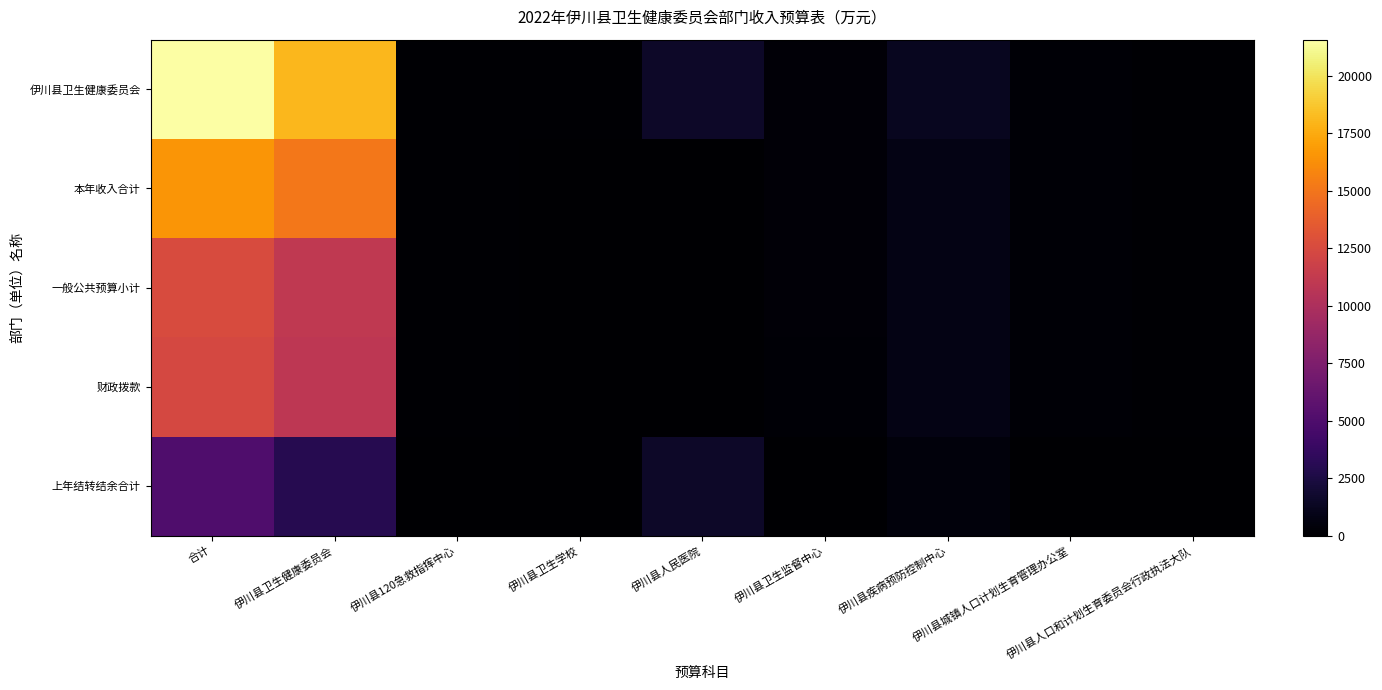

Reading right to left, transcribe all the data shown in this chart.

伊川县卫生健康委员会: 伊川县人口和计划生育委员会行政执法大队=95.2	伊川县城镇人口计划生育管理办公室=200.0	伊川县疾病预防控制中心=1221.7	伊川县卫生监督中心=278.1	伊川县人民医院=1546.0	伊川县卫生学校=85.5	伊川县120急救指挥中心=95.9	伊川县卫生健康委员会=18061.4	合计=21583.9
本年收入合计: 伊川县人口和计划生育委员会行政执法大队=95.0	伊川县城镇人口计划生育管理办公室=200.0	伊川县疾病预防控制中心=769.0	伊川县卫生监督中心=269.1	伊川县人民医院=0.0	伊川县卫生学校=72.5	伊川县120急救指挥中心=95.9	伊川县卫生健康委员会=15098.6	合计=16600.2
一般公共预算小计: 伊川县人口和计划生育委员会行政执法大队=95.0	伊川县城镇人口计划生育管理办公室=200.0	伊川县疾病预防控制中心=769.0	伊川县卫生监督中心=269.1	伊川县人民医院=0.0	伊川县卫生学校=72.5	伊川县120急救指挥中心=95.9	伊川县卫生健康委员会=11098.6	合计=12600.2
财政拨款: 伊川县人口和计划生育委员会行政执法大队=95.0	伊川县城镇人口计划生育管理办公室=200.0	伊川县疾病预防控制中心=769.0	伊川县卫生监督中心=207.1	伊川县人民医院=0.0	伊川县卫生学校=72.5	伊川县120急救指挥中心=95.9	伊川县卫生健康委员会=10920.8	合计=12360.4
上年结转结余合计: 伊川县人口和计划生育委员会行政执法大队=0.2	伊川县城镇人口计划生育管理办公室=0.0	伊川县疾病预防控制中心=452.7	伊川县卫生监督中心=9.0	伊川县人民医院=1546.0	伊川县卫生学校=13.0	伊川县120急救指挥中心=0.0	伊川县卫生健康委员会=2962.8	合计=4983.7